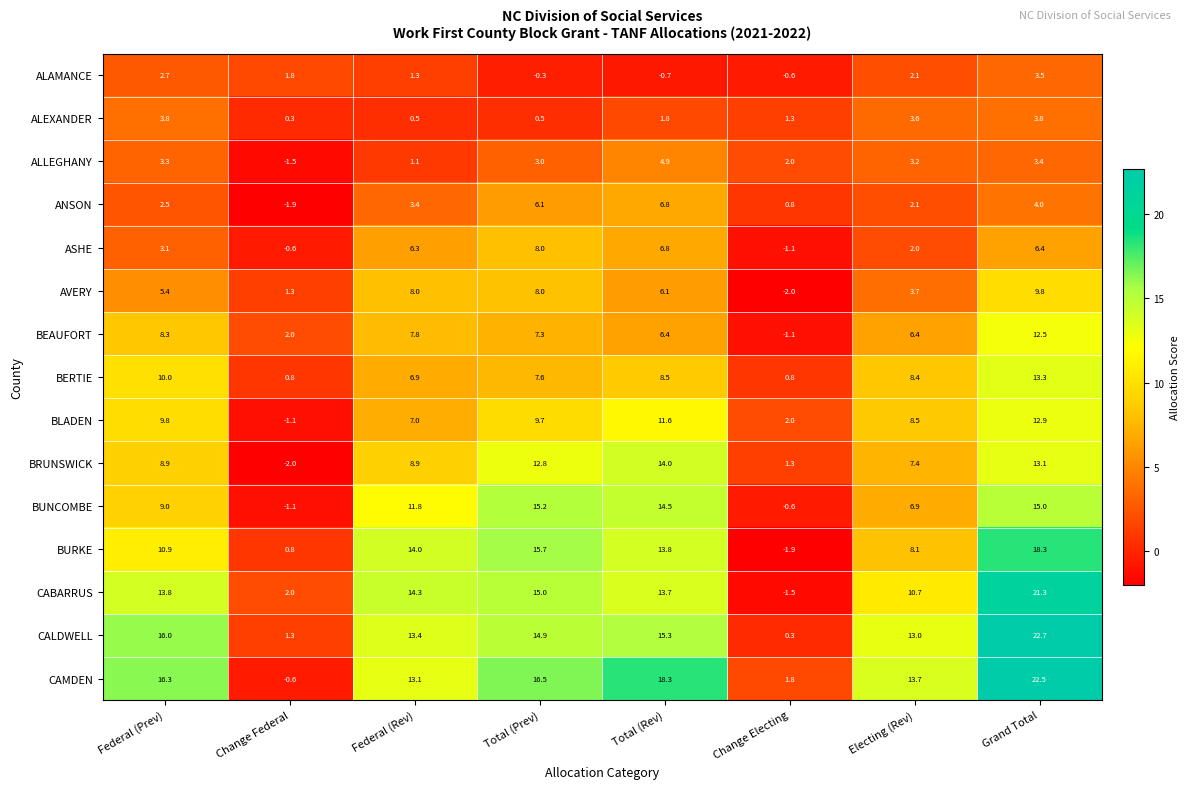

At which category does the chart reach its peak across all series?

Grand Total